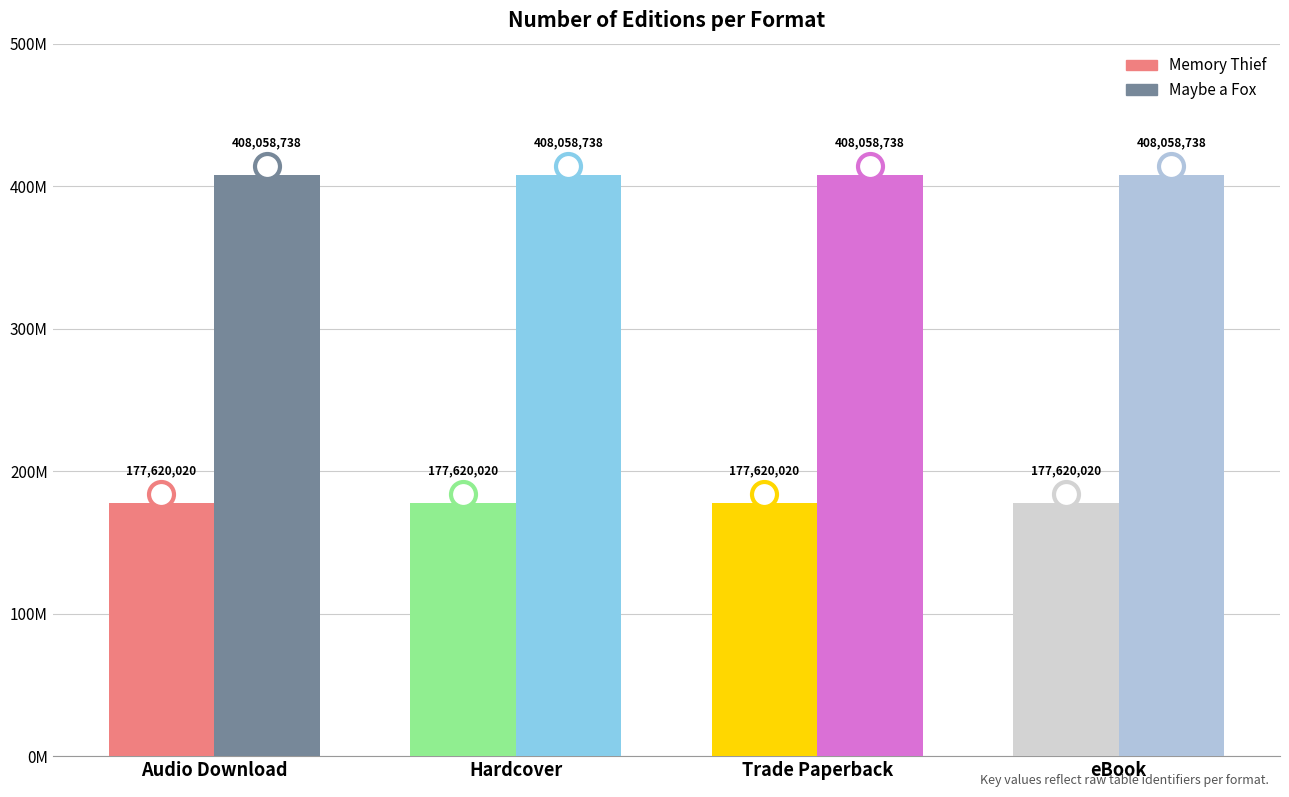

What are all the series names shown in the legend?

Memory Thief, Maybe a Fox